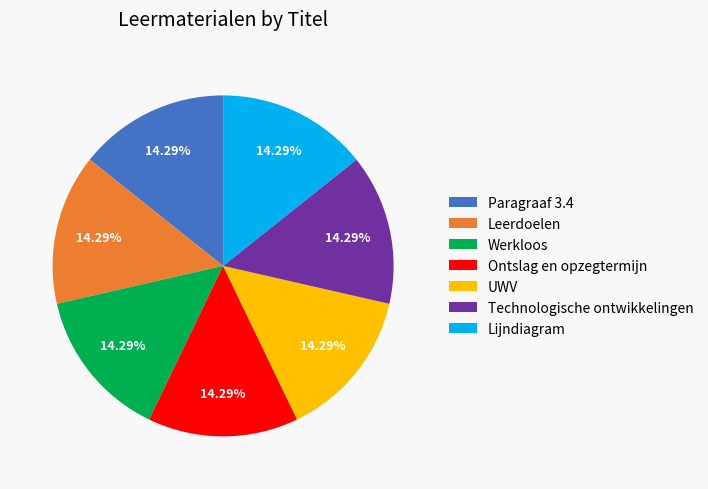

What is the ratio of the value at UWV to the value at Technologische ontwikkelingen?

1.0